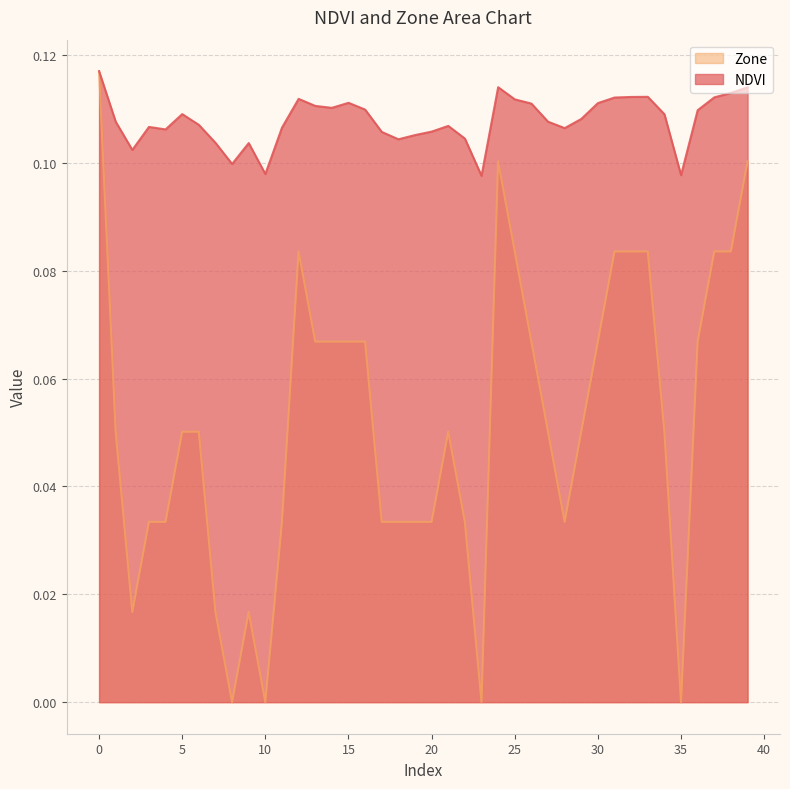

How many lines are shown in the chart?

2